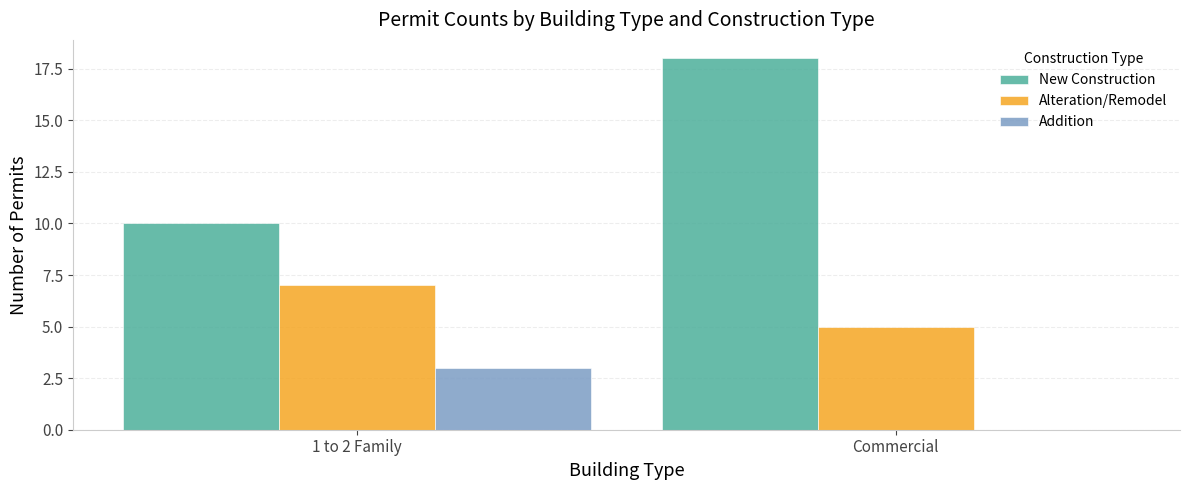

Which series has the largest total across all categories?

New Construction